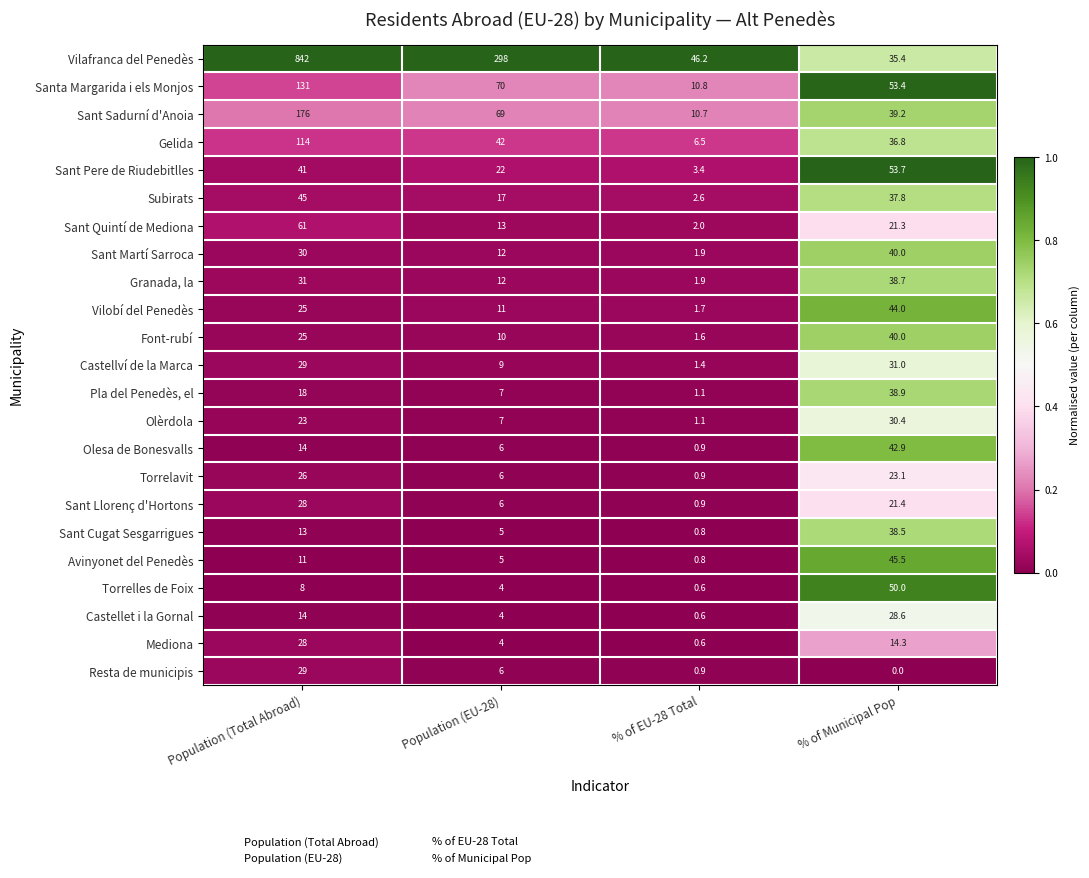

What is the average value of the Sant Pere de Riudebitlles series?

30.0